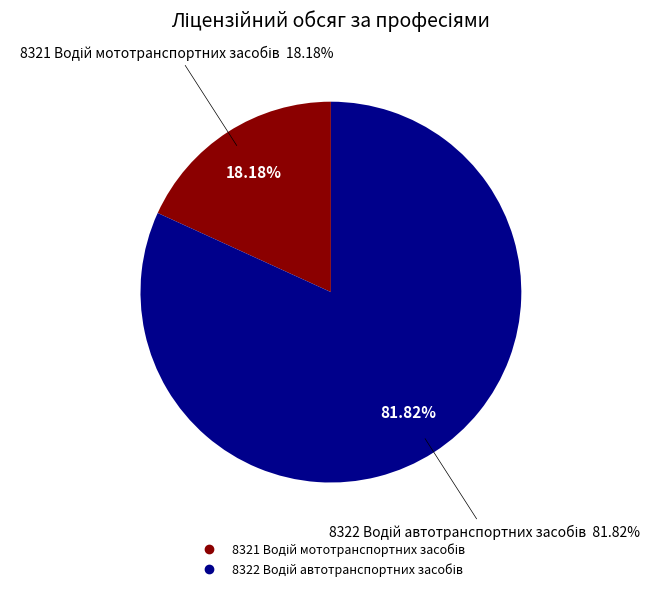

How many segments does this pie chart have?

2